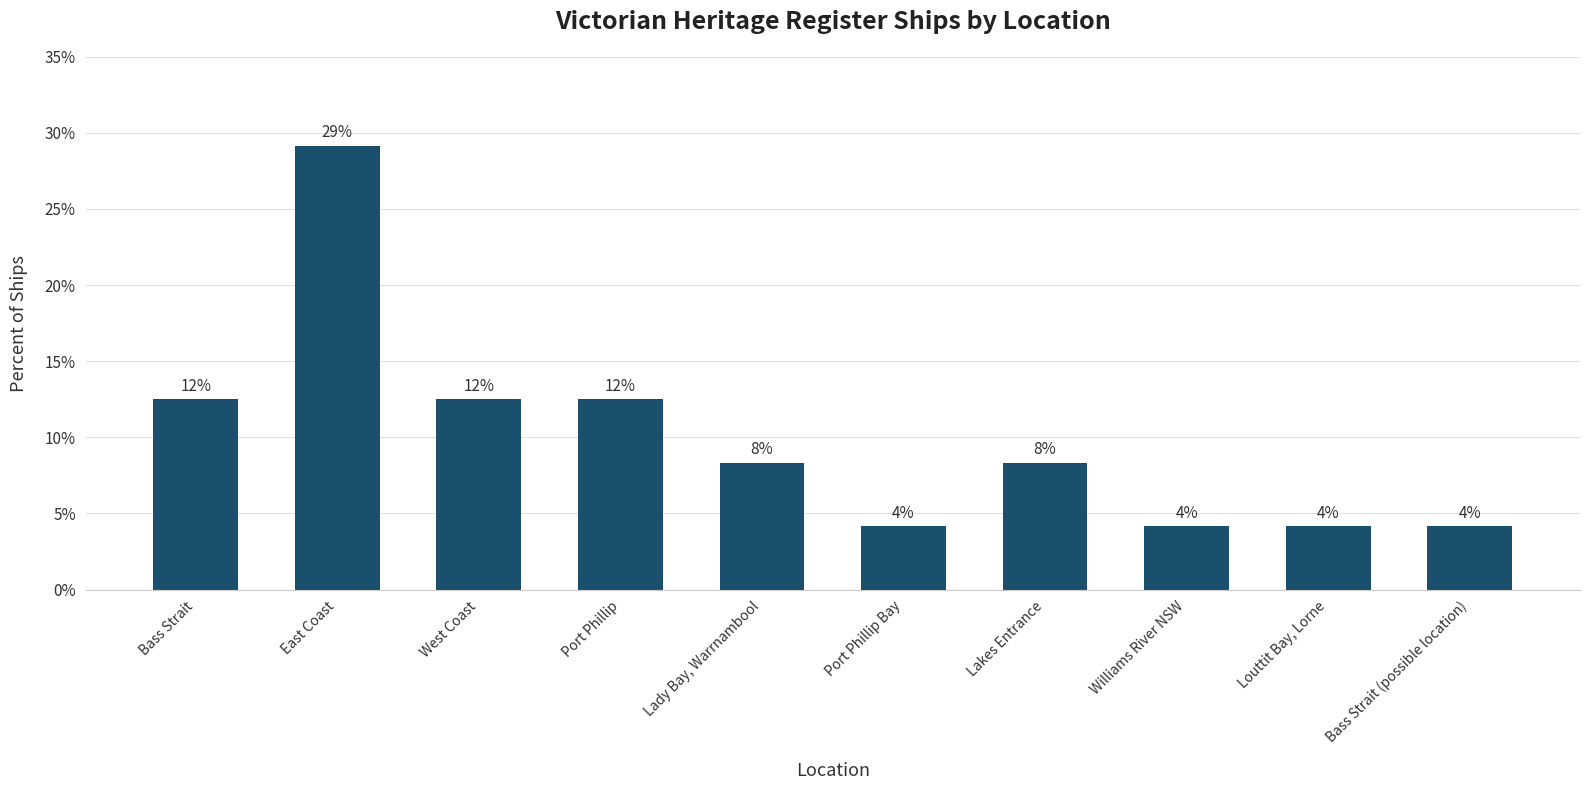

Does the chart contain stacked bars?

No